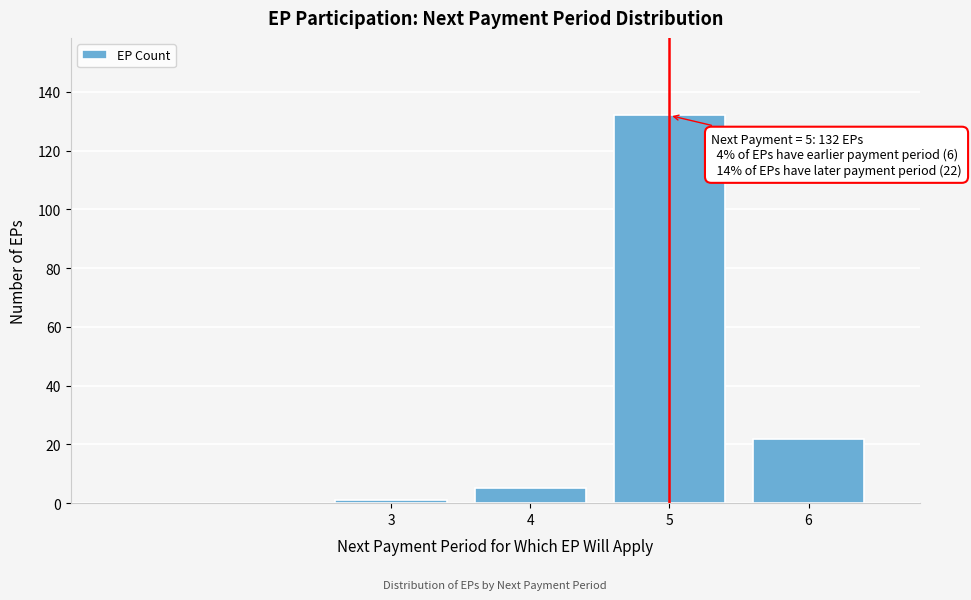

Reading left to right, extract all data points from this chart.

3=1	4=5	5=132	6=22